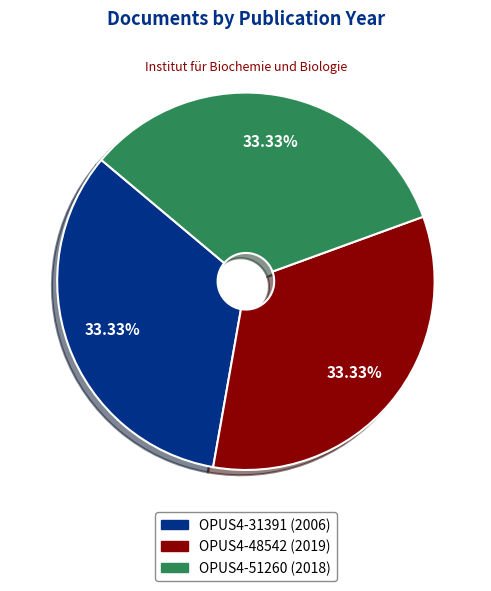

Is OPUS4-48542 (2019) the majority of the pie?

No